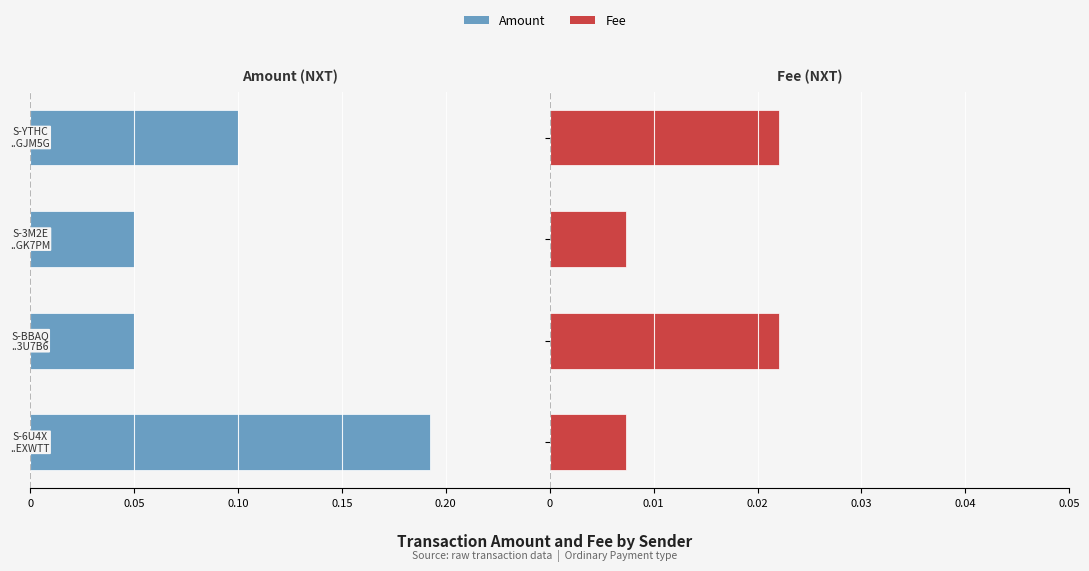

Count the number of data series in this chart.

2